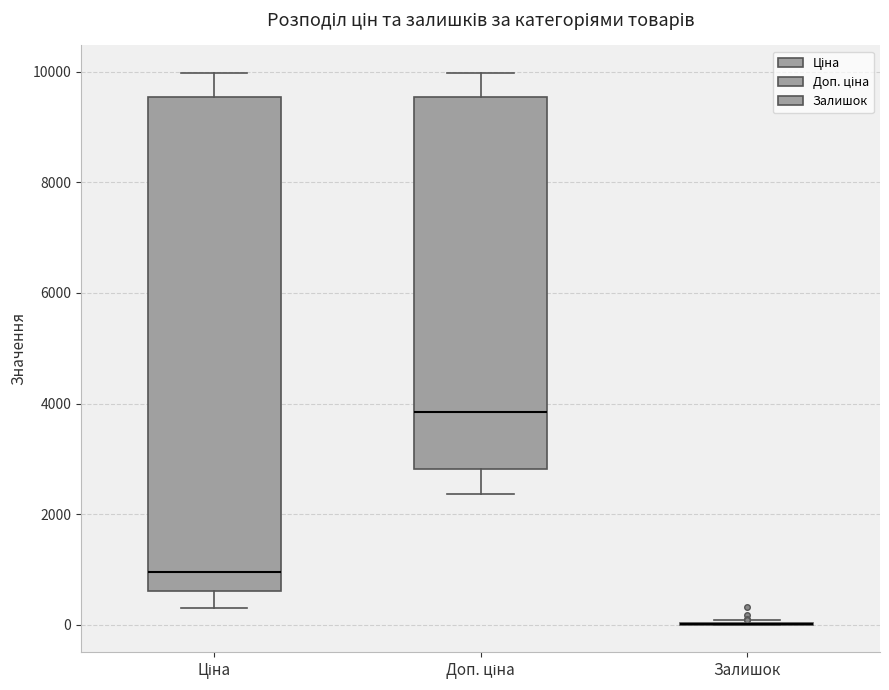

Reading left to right, transcribe this box plot: for each box, give where its median line is, the range the box spans, and where its two whiskers end, as read against the y-axis. The values are not printed on the chart, so give them approximately, as read against the axis.

Ціна: median 1000, box 600 to 9600, whiskers 400 to 10000
Доп. ціна: median 3800, box 2800 to 9600, whiskers 2400 to 10000
Залишок: box collapsed to a line at 0, whiskers 0 to 0